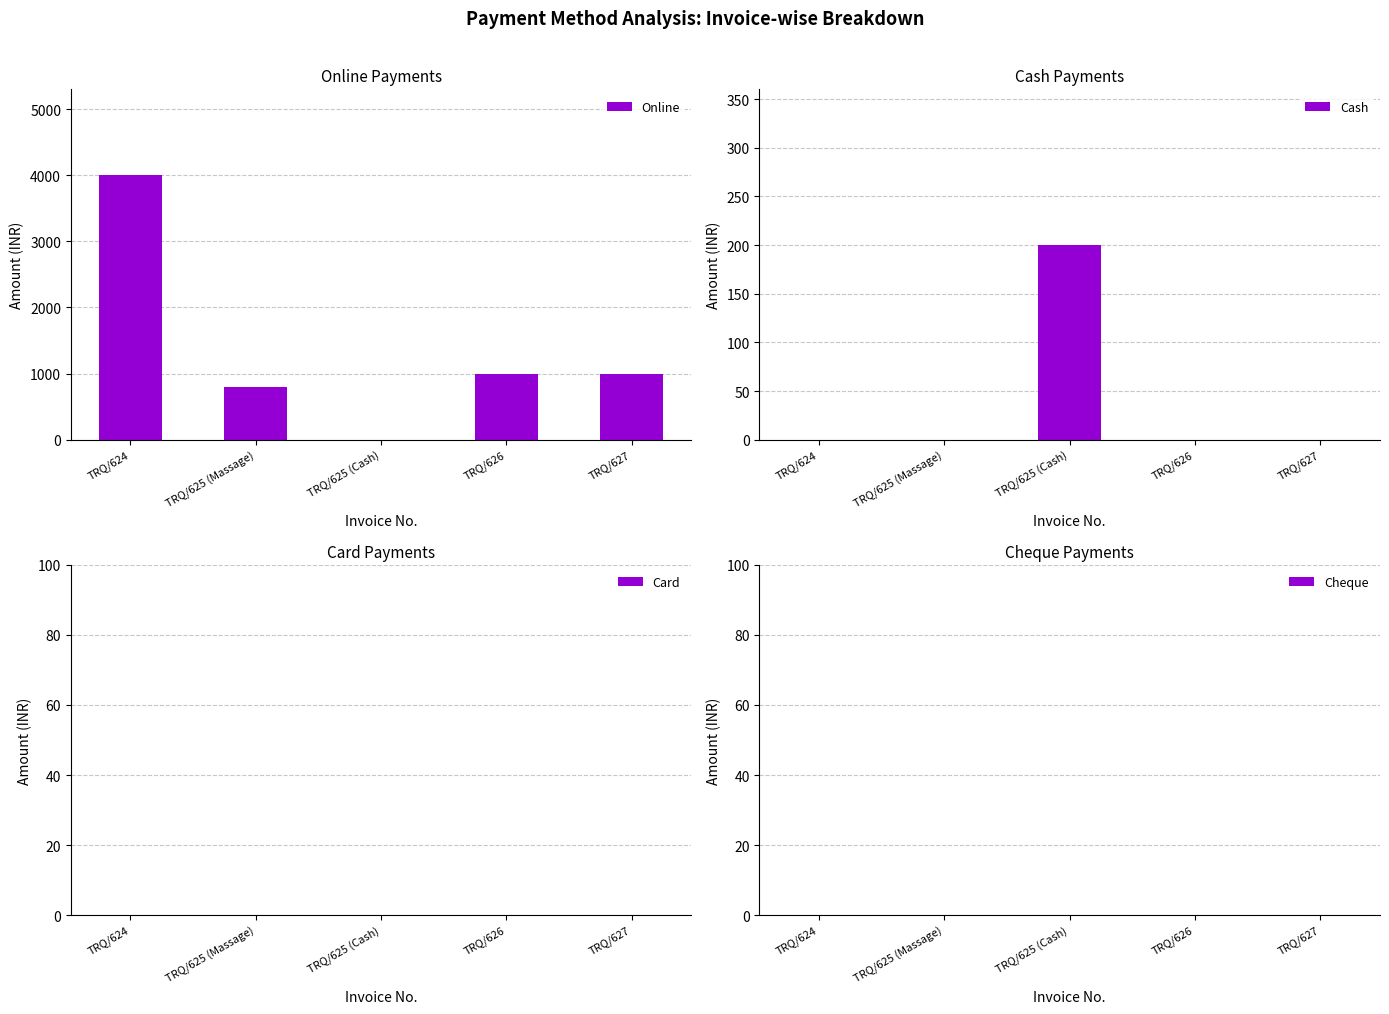

Between TRQ/625 (Massage) and TRQ/626, which series saw the biggest shift?

Online